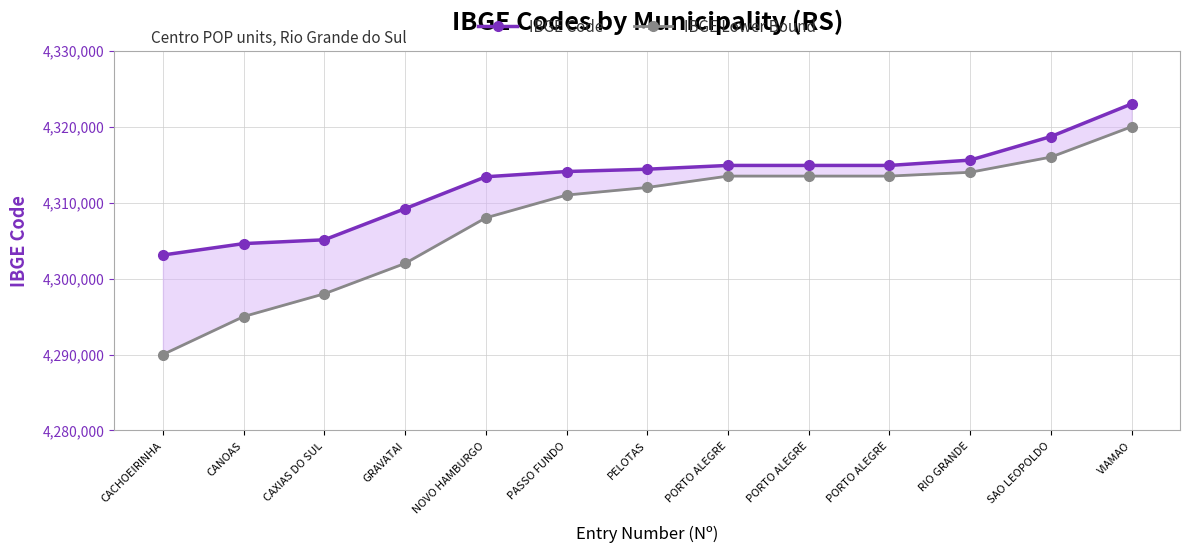

True or false: IBGE Lower Bound and IBGE Code intersect in this chart.

False